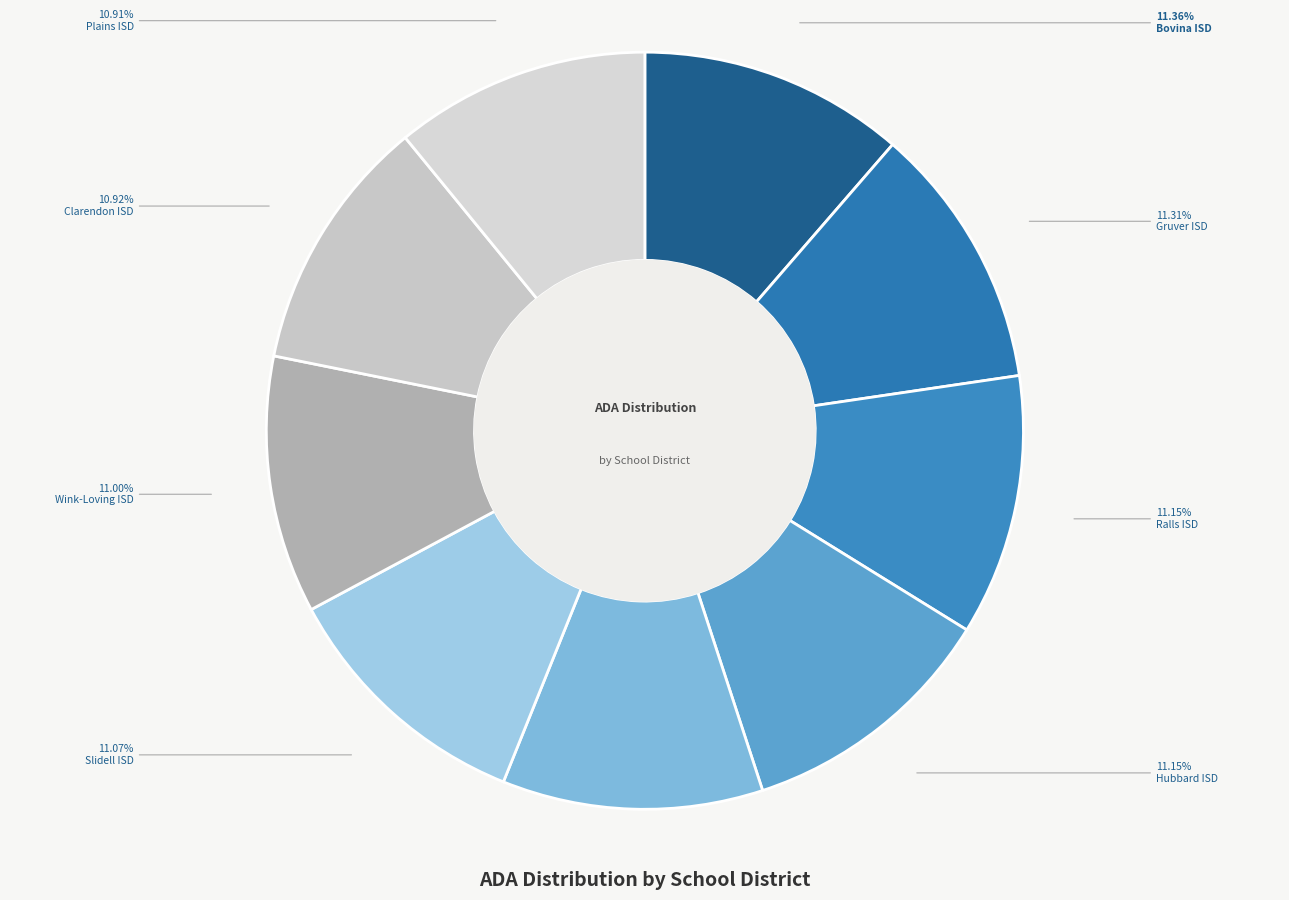

How many slices are in this pie chart?

9